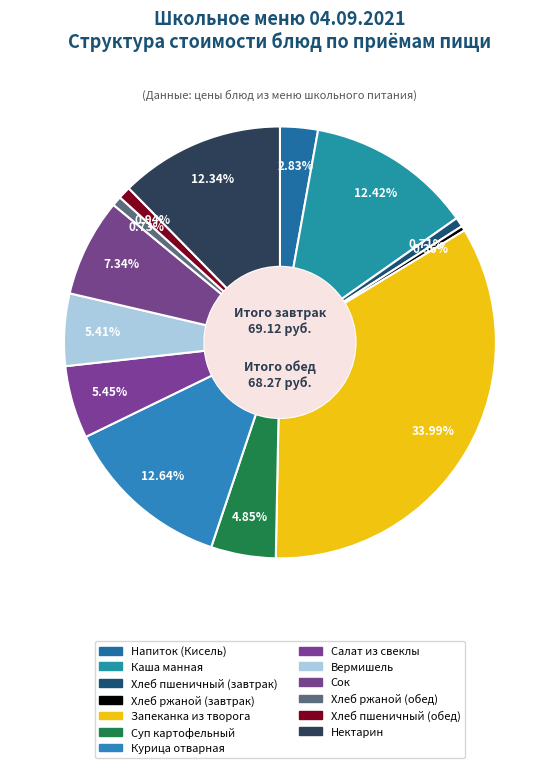

What percentage do Напиток (Кисель) and Суп картофельный together represent?

7.7%